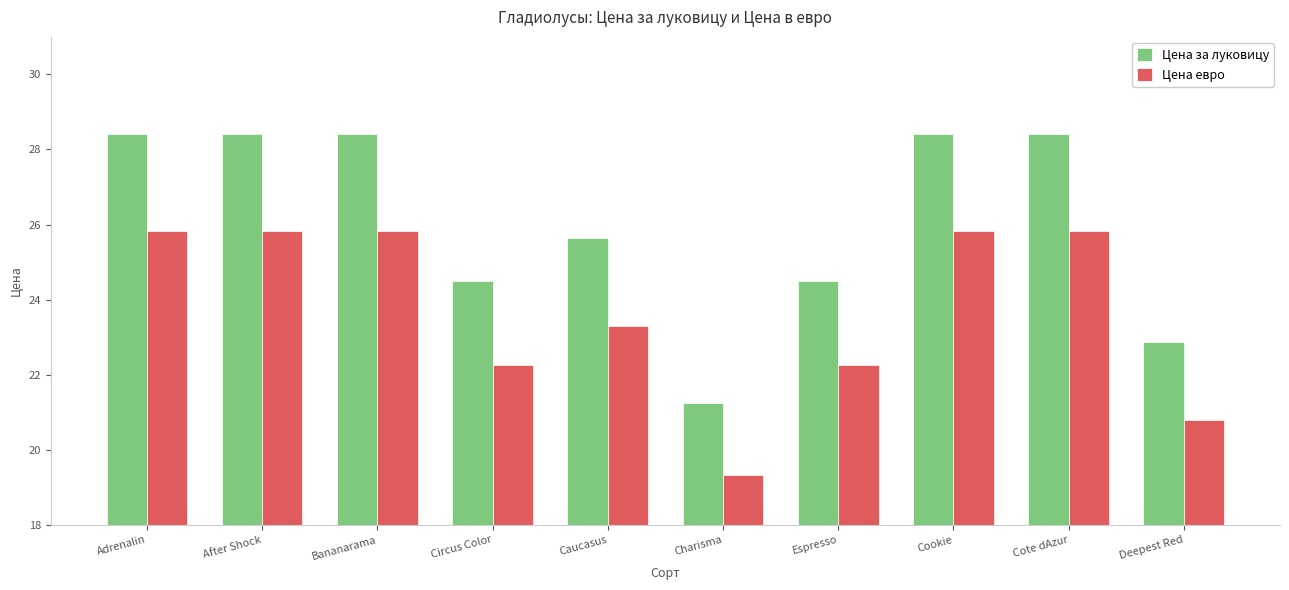

Rank the series by their average value, from highest to lowest.

Цена за луковицу, Цена евро